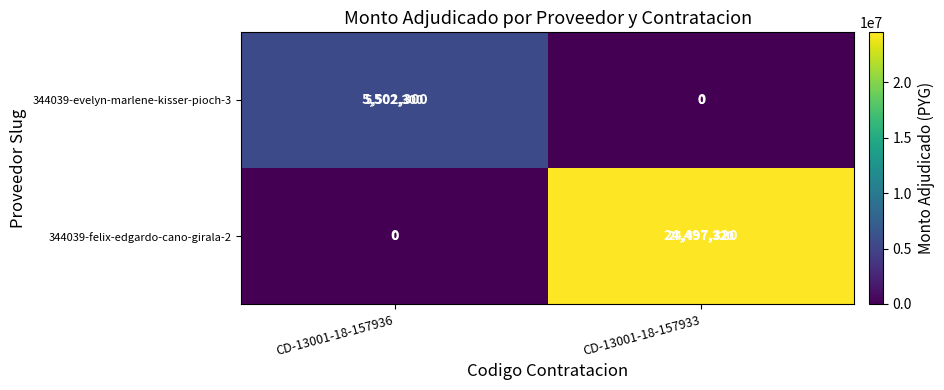

Reading left to right, what are all the values shown in this chart?

344039-evelyn-marlene-kisser-pioch-3: CD-13001-18-157936=5502300	CD-13001-18-157933=0
344039-felix-edgardo-cano-girala-2: CD-13001-18-157936=0	CD-13001-18-157933=24497320